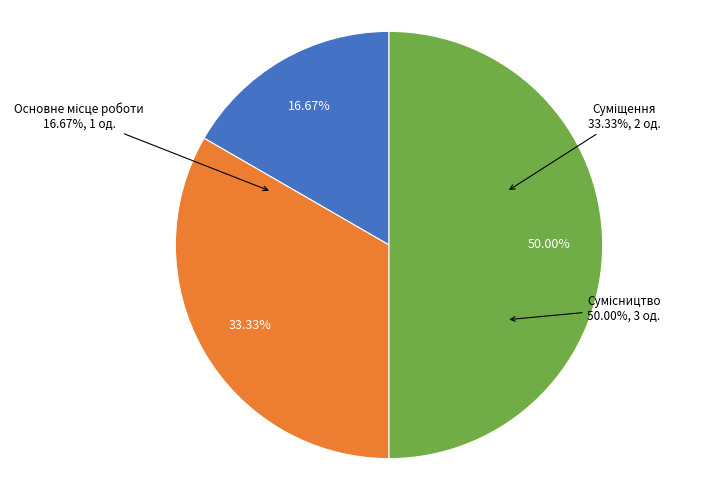

What is the ratio of the value at Суміщення to the value at Основне місце роботи?

2.0